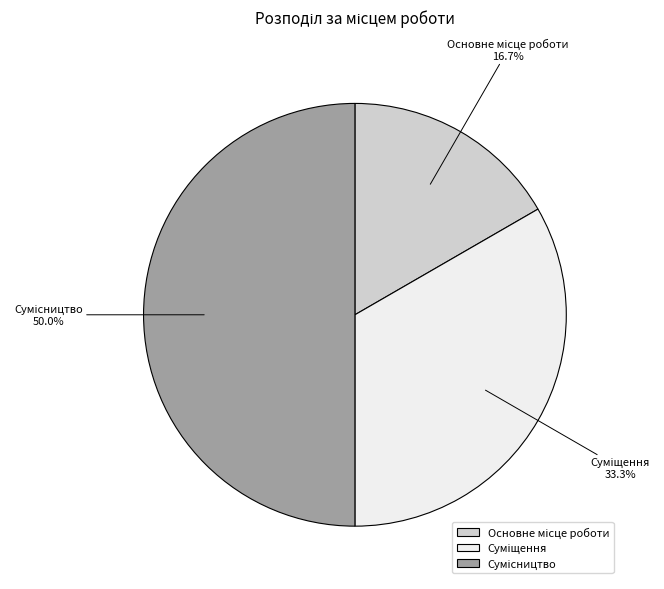

Which slice is the smallest?

Основне місце роботи